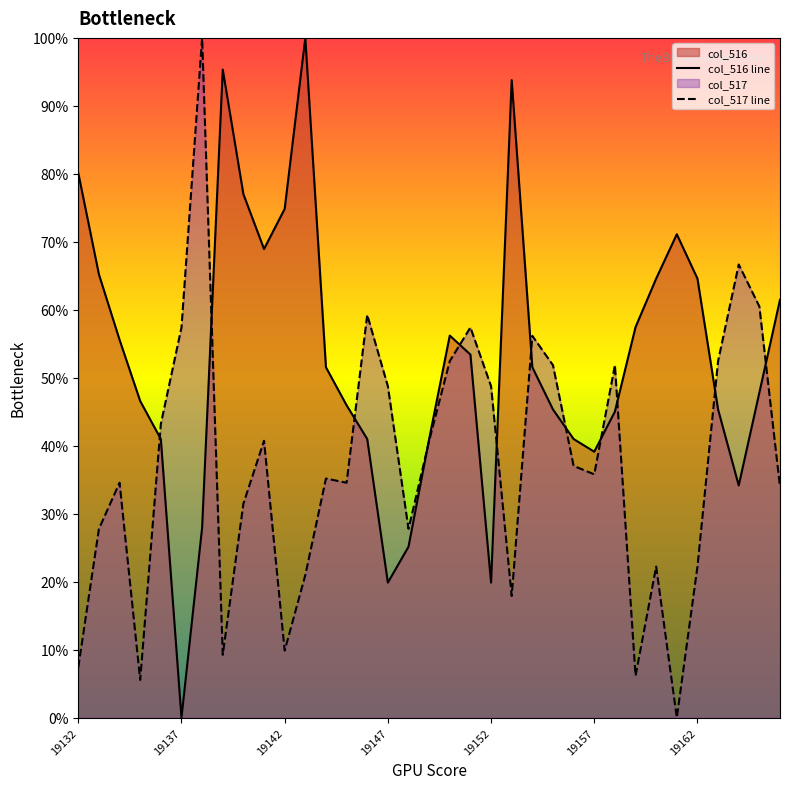

What is the maximum value shown in the chart?

100.0